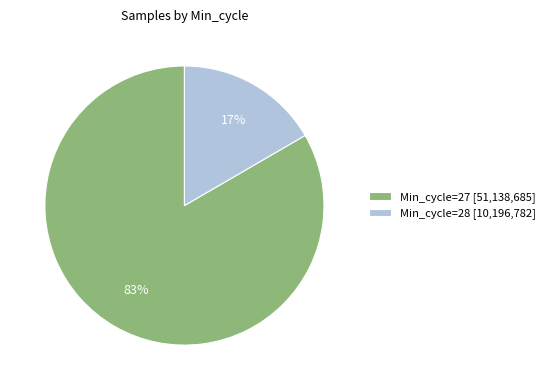

Is it true that Min_cycle=27 [51,138,685] is 74% of the pie?

False